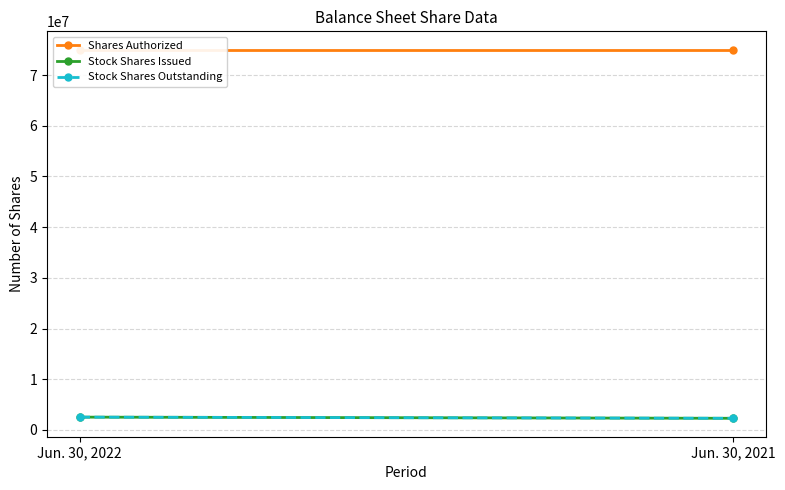

Reading left to right, extract all data points from this chart.

Shares Authorized: 75000000	75000000
Stock Shares Issued: 2516814	2286814
Stock Shares Outstanding: 2516814	2286814